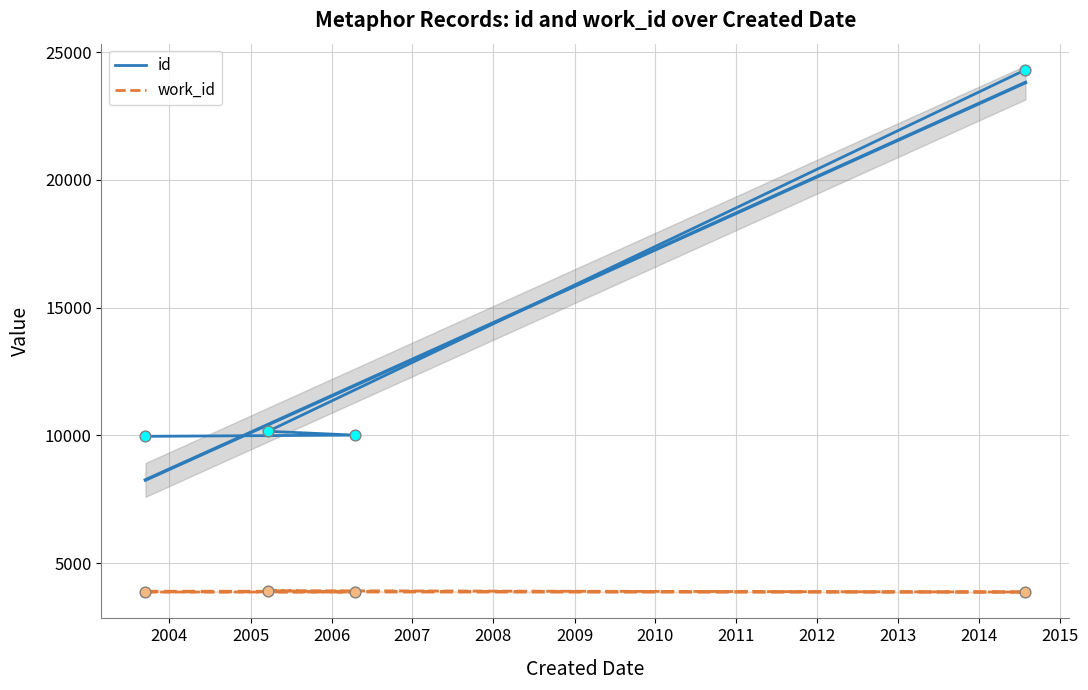

Which series has the largest total across all categories?

id